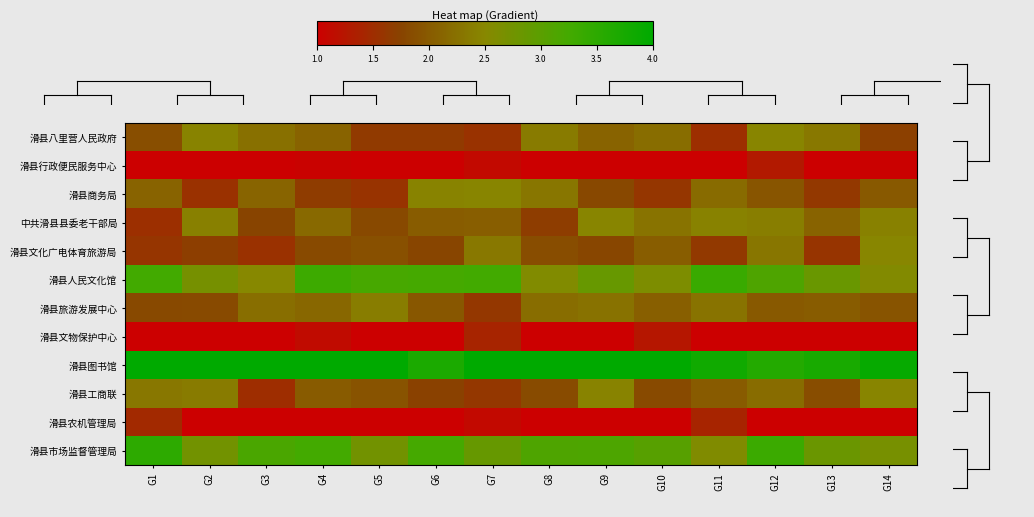

Reading right to left, transcribe all the data shown in this chart.

滑县八里营人民政府: G14=1.7	G13=2.3	G12=2.5	G11=1.5	G10=2.2	G9=2.1	G8=2.4	G7=1.6	G6=1.7	G5=1.7	G4=2.1	G3=2.2	G2=2.5	G1=1.9
滑县行政便民服务中心: G14=1.0	G13=1.0	G12=1.3	G11=1.0	G10=1.0	G9=1.0	G8=1.0	G7=1.1	G6=1.0	G5=1.0	G4=1.0	G3=1.0	G2=1.0	G1=1.0
滑县商务局: G14=2.0	G13=1.6	G12=1.9	G11=2.2	G10=1.6	G9=1.8	G8=2.3	G7=2.5	G6=2.4	G5=1.6	G4=1.7	G3=2.1	G2=1.5	G1=2.1
中共滑县县委老干部局: G14=2.4	G13=2.1	G12=2.4	G11=2.4	G10=2.3	G9=2.5	G8=1.7	G7=2.0	G6=2.0	G5=1.8	G4=2.2	G3=1.8	G2=2.4	G1=1.5
滑县文化广电体育旅游局: G14=2.5	G13=1.6	G12=2.3	G11=1.6	G10=2.0	G9=1.8	G8=1.9	G7=2.3	G6=1.8	G5=1.9	G4=1.8	G3=1.5	G2=1.7	G1=1.6
滑县人民文化馆: G14=2.6	G13=2.8	G12=3.1	G11=3.4	G10=2.6	G9=2.9	G8=2.6	G7=3.3	G6=3.2	G5=3.2	G4=3.3	G3=2.5	G2=2.7	G1=3.3
滑县旅游发展中心: G14=1.9	G13=2.0	G12=2.0	G11=2.3	G10=2.1	G9=2.3	G8=2.2	G7=1.6	G6=2.0	G5=2.4	G4=2.1	G3=2.2	G2=1.8	G1=1.8
滑县文物保护中心: G14=1.0	G13=1.0	G12=1.0	G11=1.0	G10=1.3	G9=1.0	G8=1.0	G7=1.4	G6=1.0	G5=1.0	G4=1.1	G3=1.0	G2=1.0	G1=1.0
滑县图书馆: G14=3.9	G13=3.7	G12=3.6	G11=3.8	G10=4.0	G9=4.0	G8=4.0	G7=4.0	G6=3.7	G5=4.0	G4=4.0	G3=4.0	G2=4.0	G1=4.0
滑县工商联: G14=2.5	G13=1.9	G12=2.2	G11=2.0	G10=1.8	G9=2.4	G8=1.8	G7=1.6	G6=1.7	G5=1.9	G4=2.0	G3=1.5	G2=2.4	G1=2.3
滑县农机管理局: G14=1.0	G13=1.0	G12=1.0	G11=1.4	G10=1.0	G9=1.0	G8=1.0	G7=1.1	G6=1.0	G5=1.0	G4=1.0	G3=1.0	G2=1.0	G1=1.5
滑县市场监督管理局: G14=2.7	G13=2.8	G12=3.3	G11=2.6	G10=3.0	G9=3.1	G8=3.1	G7=2.9	G6=3.2	G5=2.7	G4=3.3	G3=3.2	G2=2.7	G1=3.5